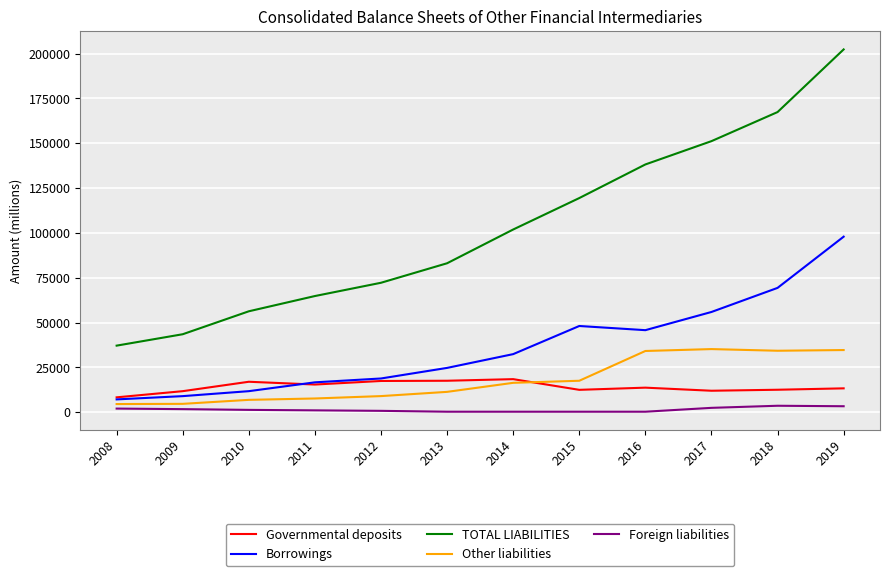

What is the smallest value displayed?

331.2